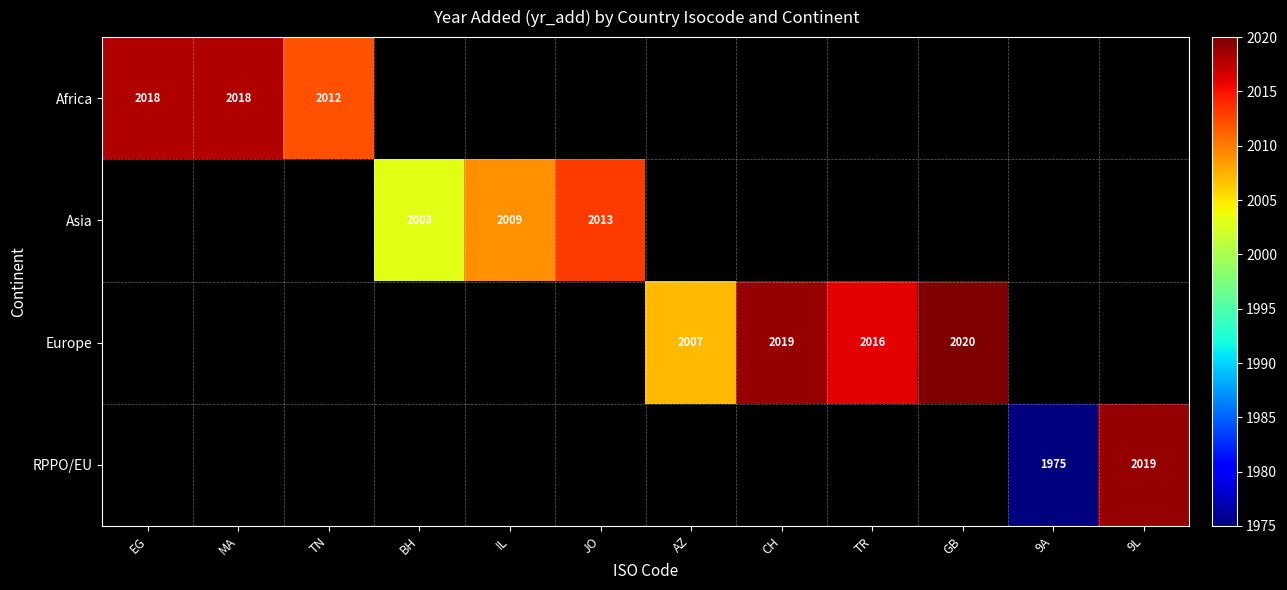

The value of Europe at TR is 3309. True or false?

False